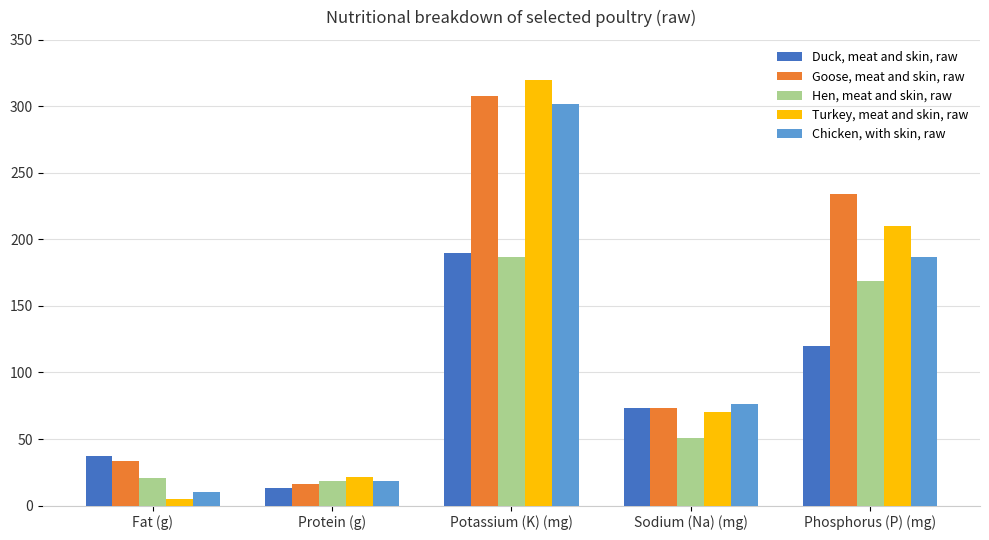

What is the sum of all Chicken, with skin, raw values?

593.2